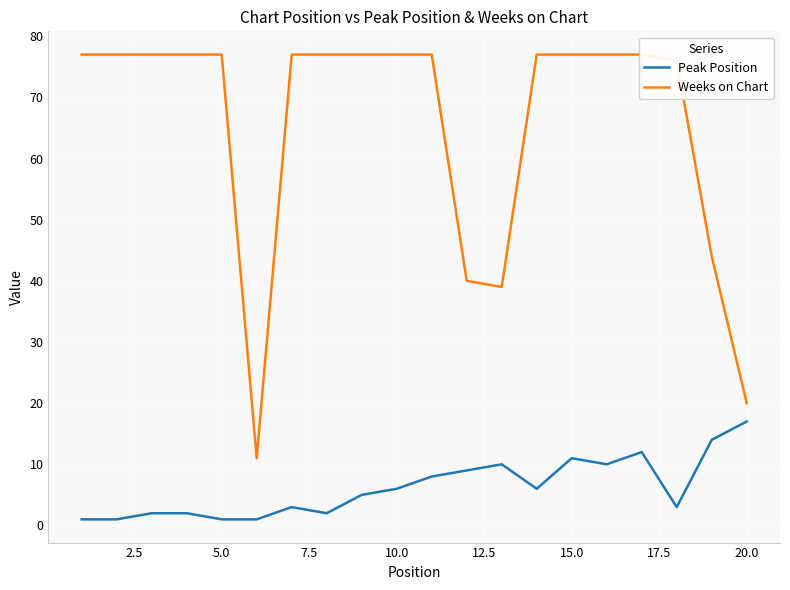

Reading left to right, list all the values displayed in this chart.

Peak Position: 1	1	2	2	1	1	3	2	5	6	8	9	10	6	11	10	12	3	14	17
Weeks on Chart: 77	77	77	77	77	11	77	77	77	77	77	40	39	77	77	77	77	76	44	20